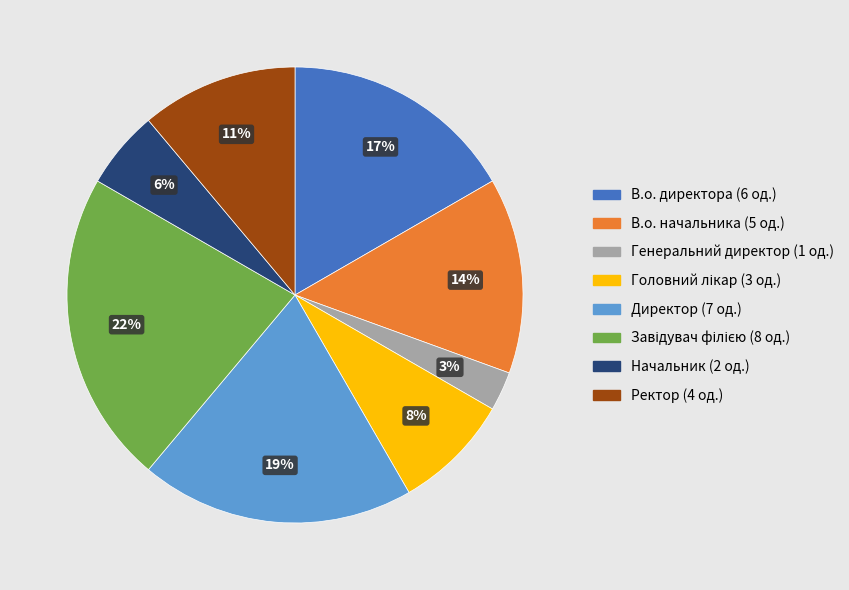

Is there a majority slice in this chart?

No